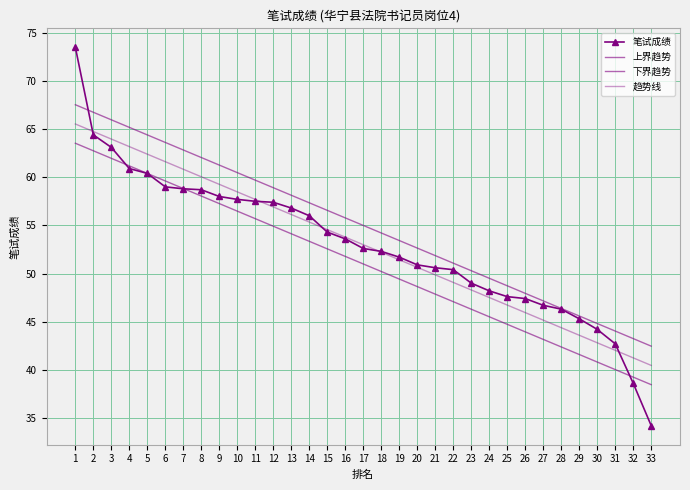

What is the value of the 上界趋势 point at the 15th from the left?

56.6